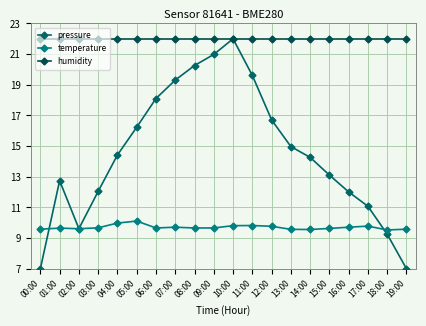

What is the maximum value shown in the chart?

22.0